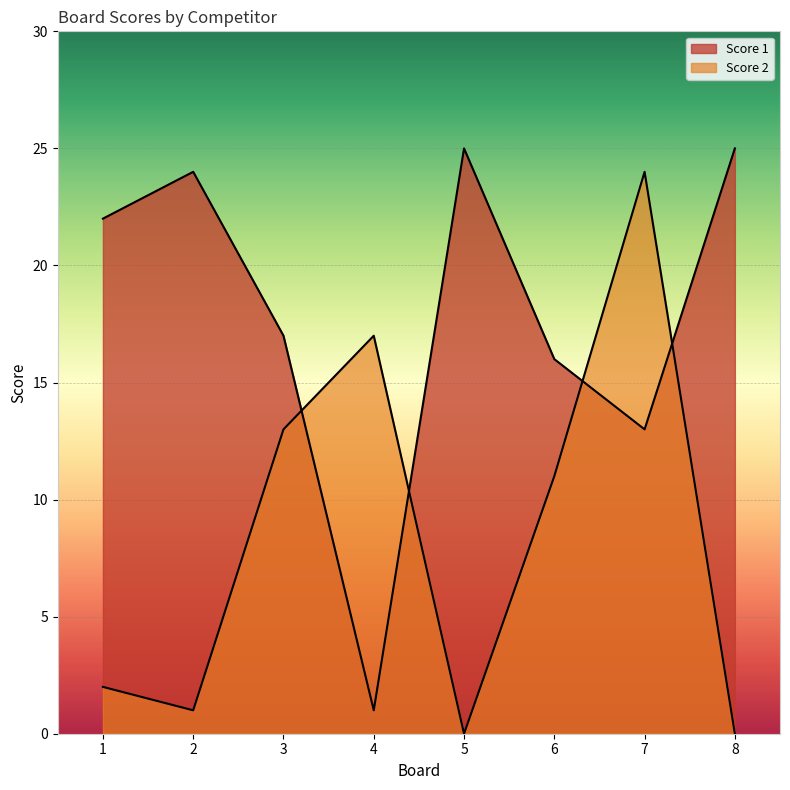

Which series has the largest total across all categories?

Score 1